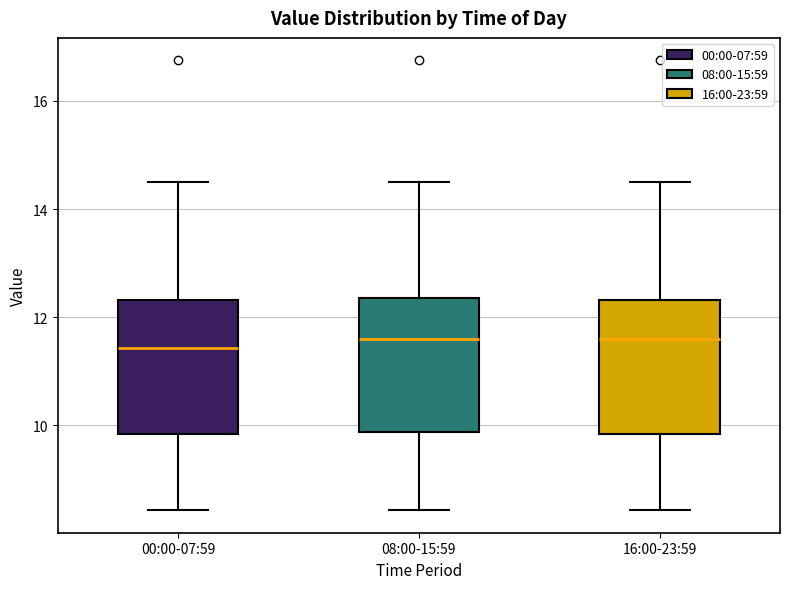

Reading left to right, read every box against the y-axis: the position of its median line, the range the box covers, and the ends of its whiskers. The values are not printed on the chart, so give them approximately, as read against the axis.

00:00-07:59: median 11.4, box 9.8 to 12.4, whiskers 8.4 to 14.6
08:00-15:59: median 11.6, box 9.8 to 12.4, whiskers 8.4 to 14.6
16:00-23:59: median 11.6, box 9.8 to 12.4, whiskers 8.4 to 14.6